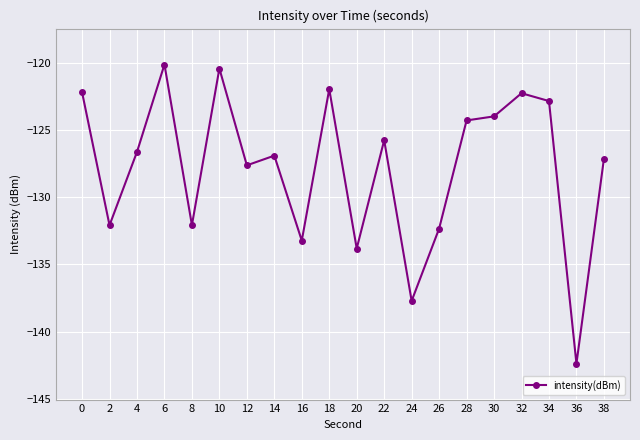

True or false: the data shows -203.6 at 2.

False